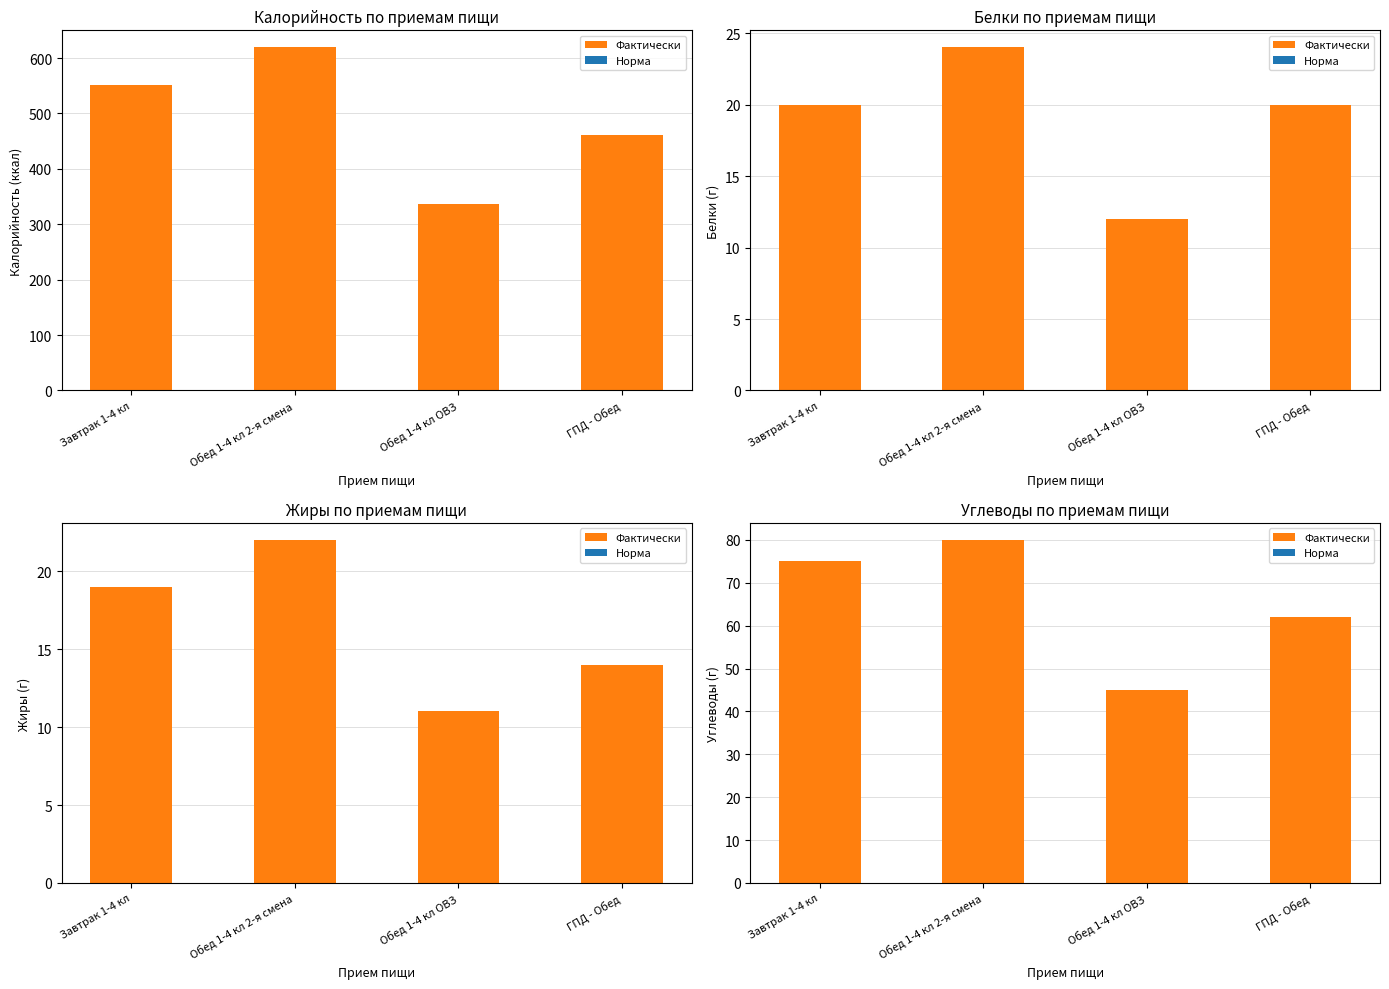

List the series in order of their peak value, lowest first.

Норма, Фактически